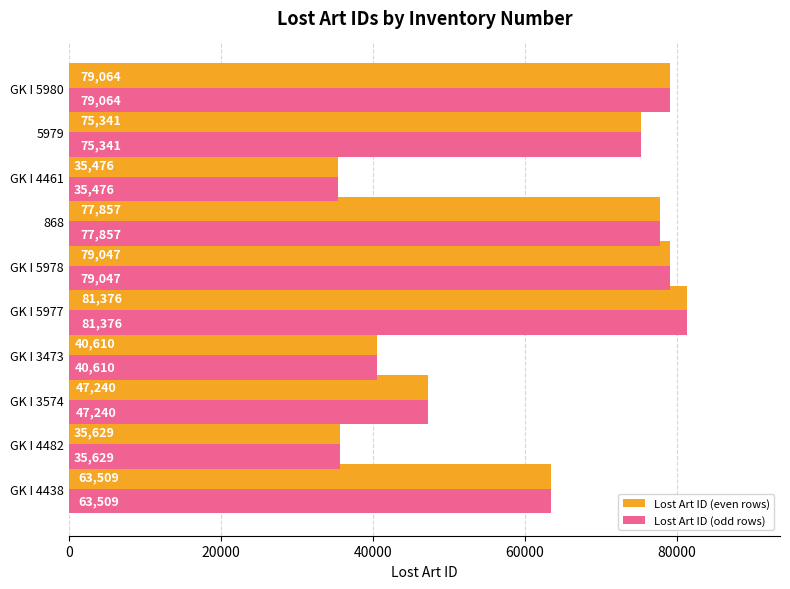

List the labels in order of Lost Art ID (odd rows) value, largest first.

GK I 5977, GK I 5980, GK I 5978, 868, 5979, GK I 4438, GK I 3574, GK I 3473, GK I 4482, GK I 4461